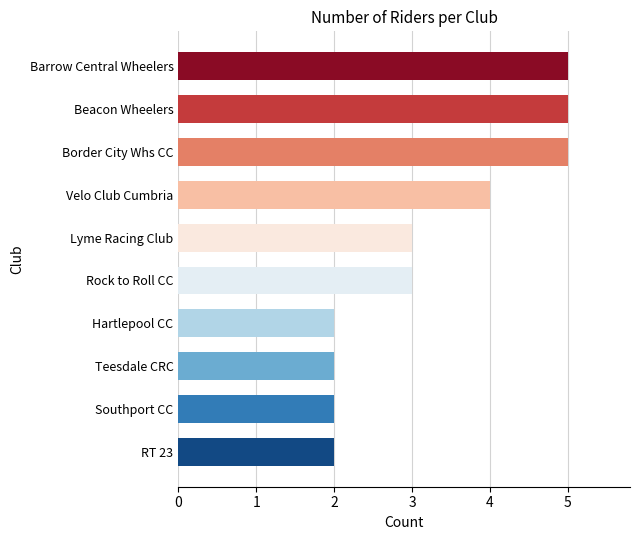

What value does the data have at Velo Club Cumbria?

4